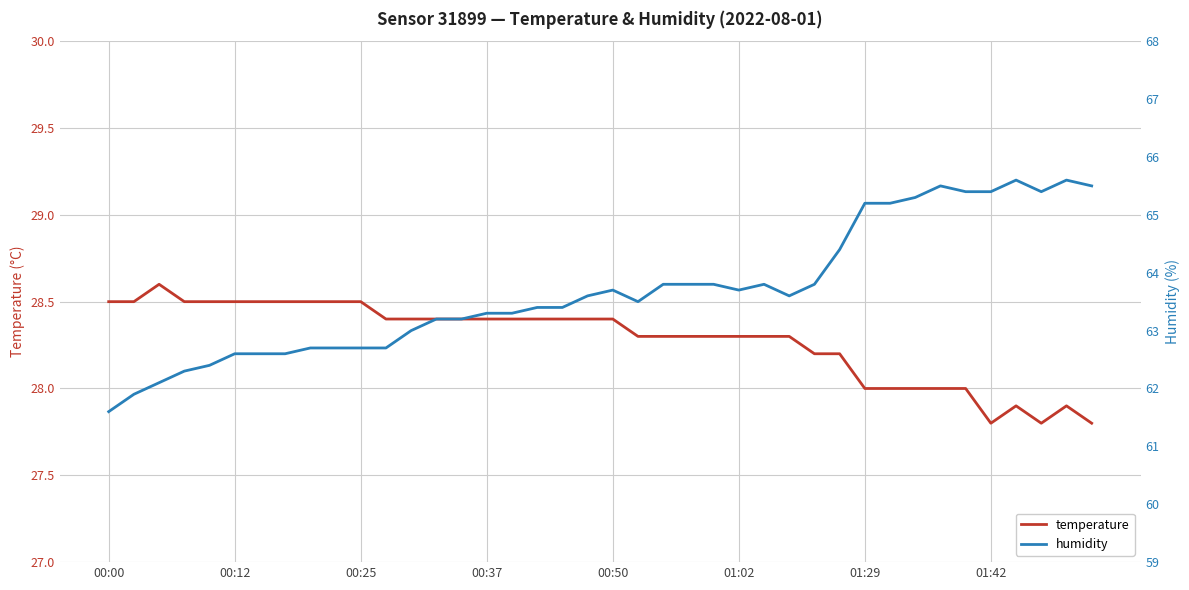

How many lines are shown in the chart?

2